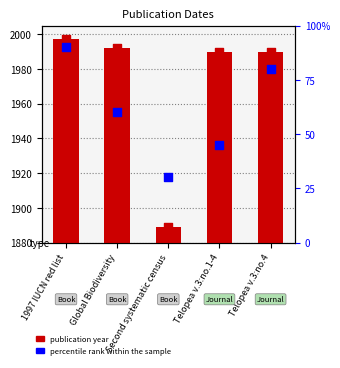

Is the value of percentile rank within the sample at Second systematic census greater than the value of Date at Second systematic census?

No